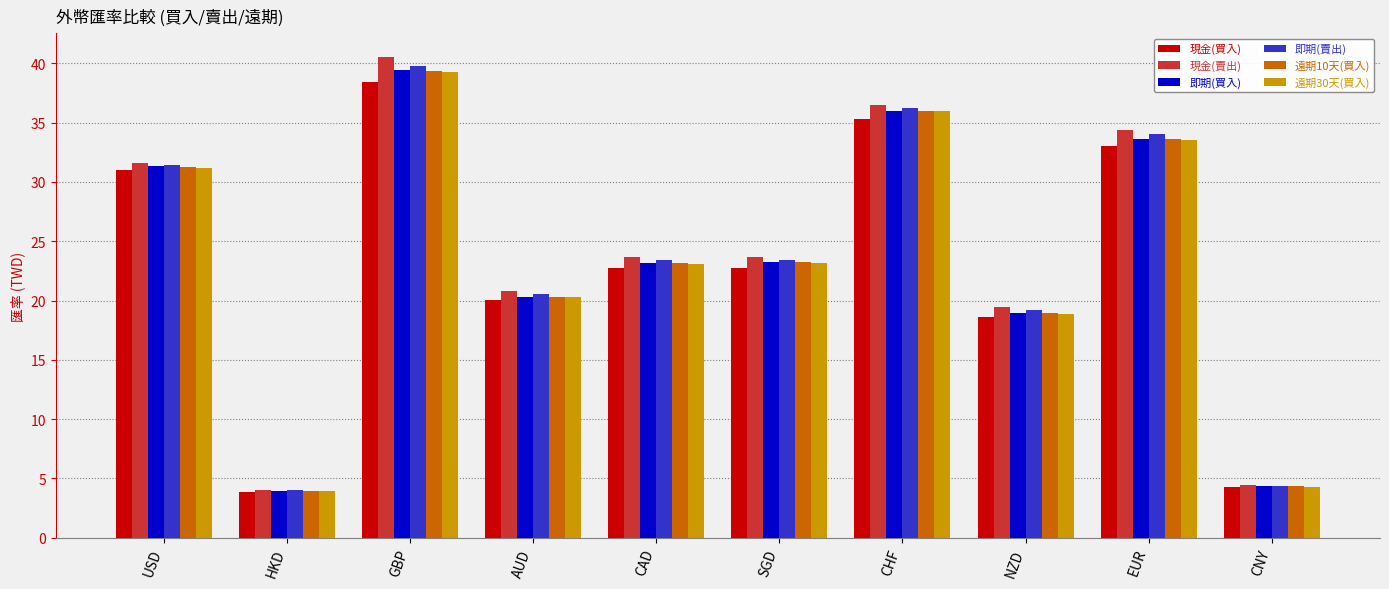

What are all the series names shown in the legend?

現金(買入), 現金(賣出), 即期(買入), 即期(賣出), 遠期10天(買入), 遠期30天(買入)